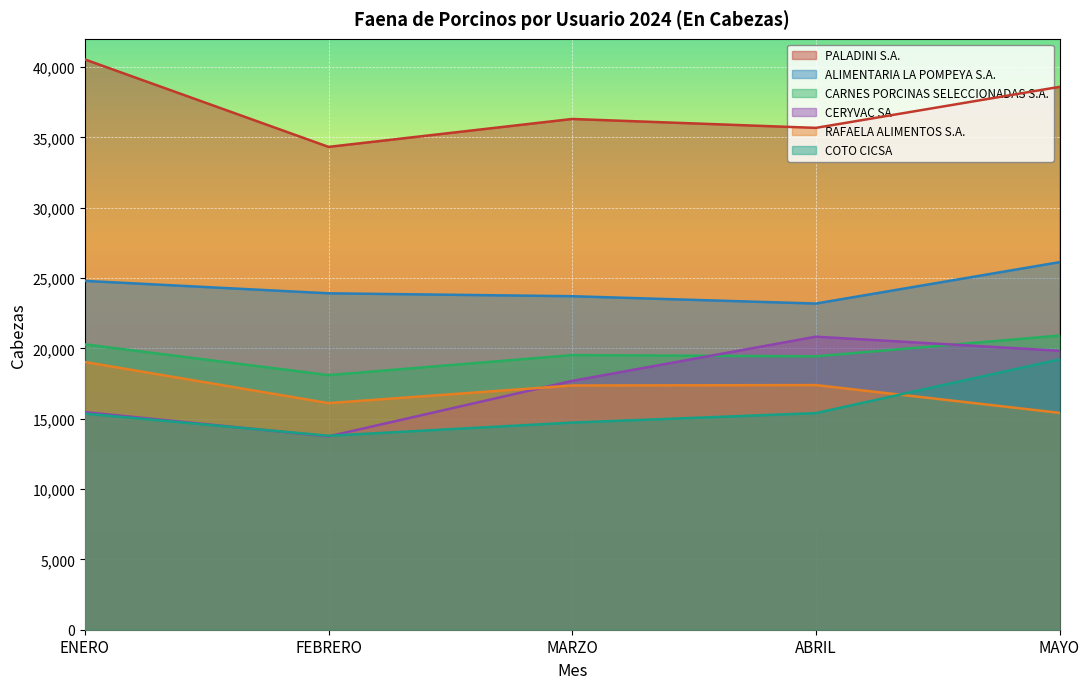

How many values in the RAFAELA ALIMENTOS S.A. series exceed 17360?

2